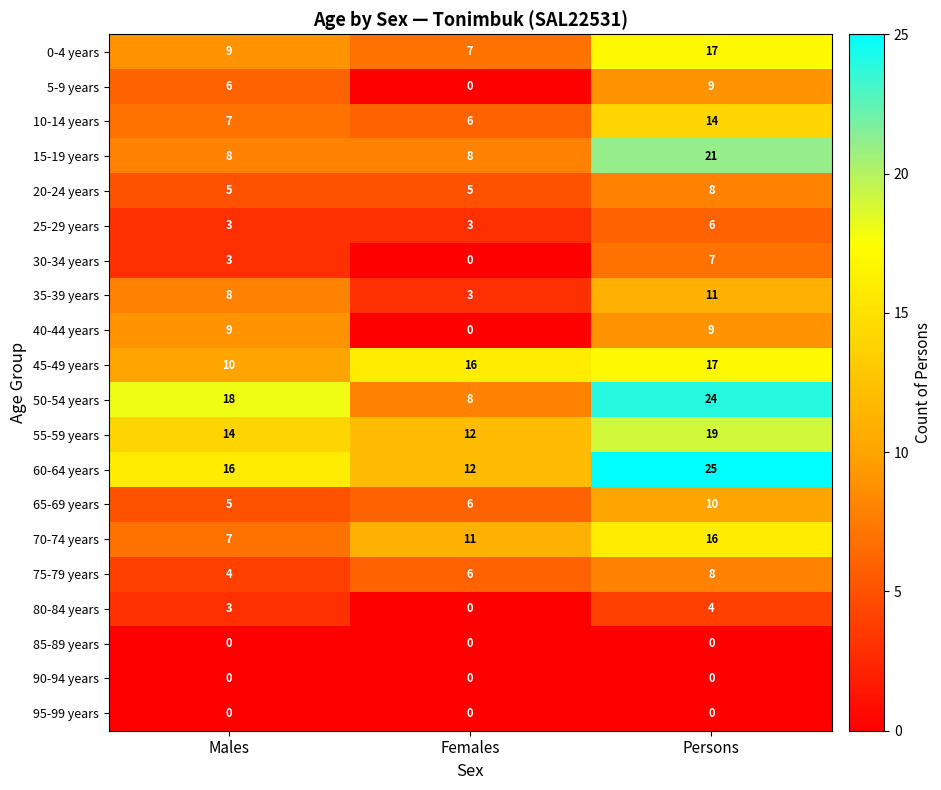

What is the difference between the maximum and second lowest values in the 35-39 years series?

3